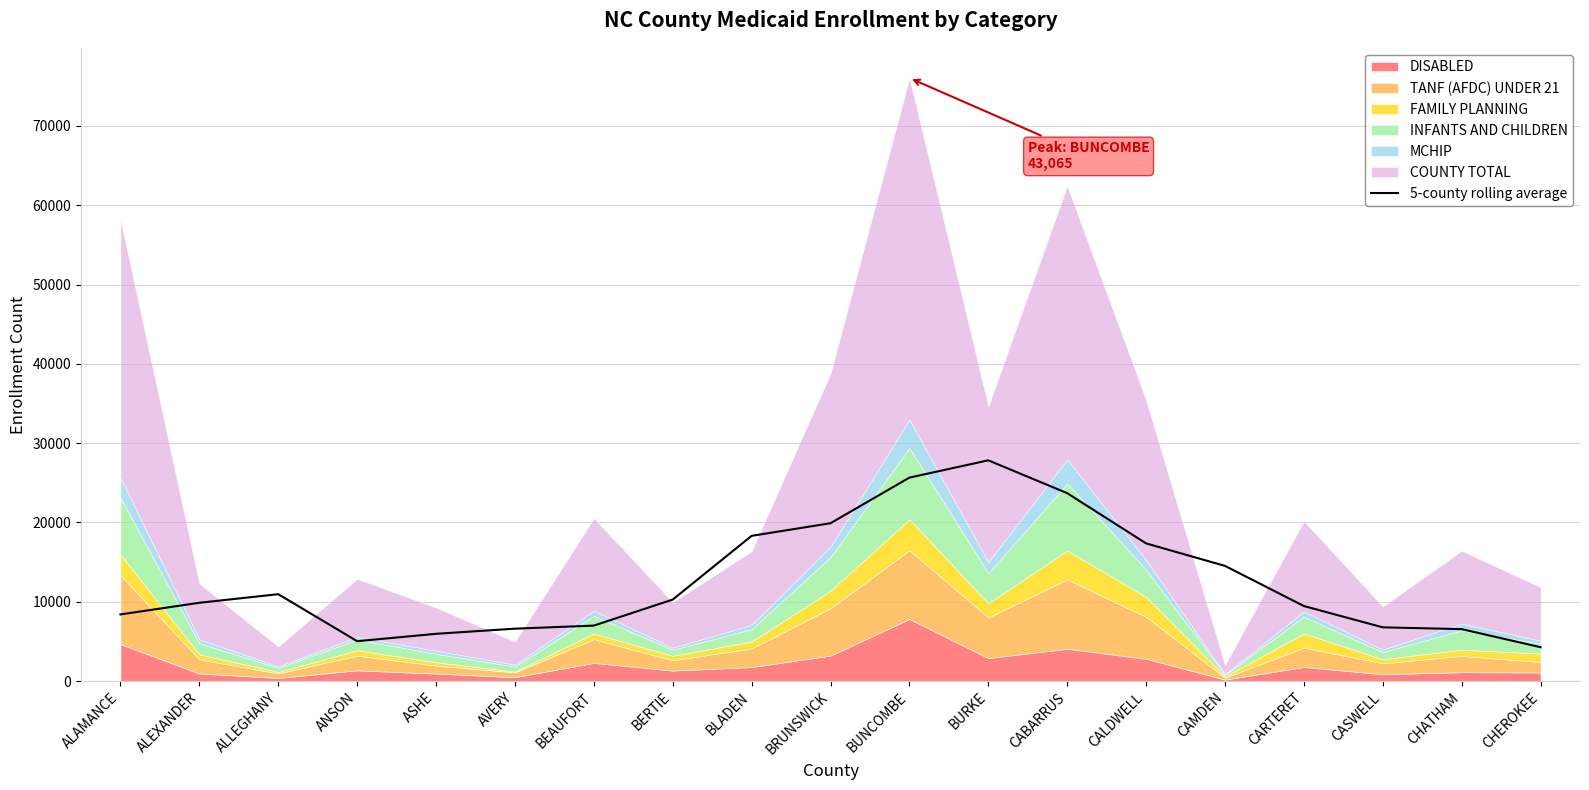

Where is the data nearest to the value 16054?

CALDWELL